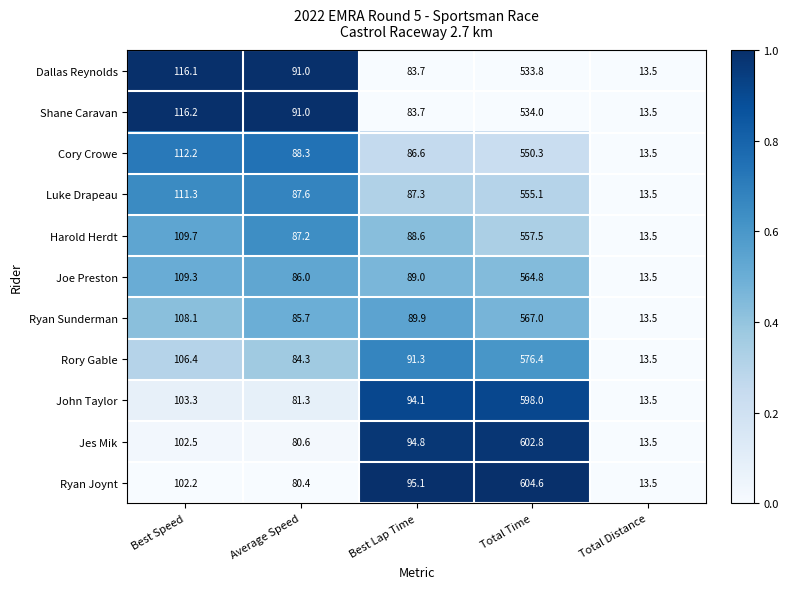

What is the total value across all series at Best Speed?

1197.3